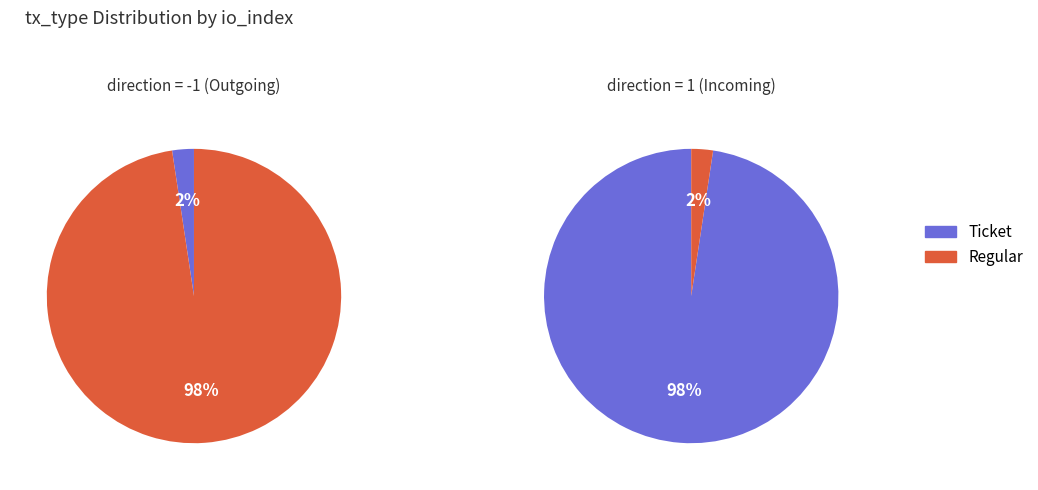

True or false: value accounts for 26% of the total.

False